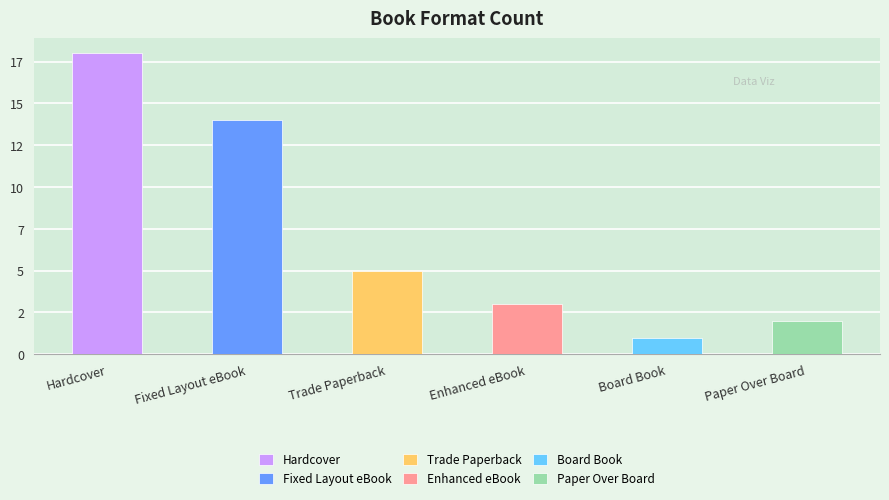

How many data points does each series have?

6